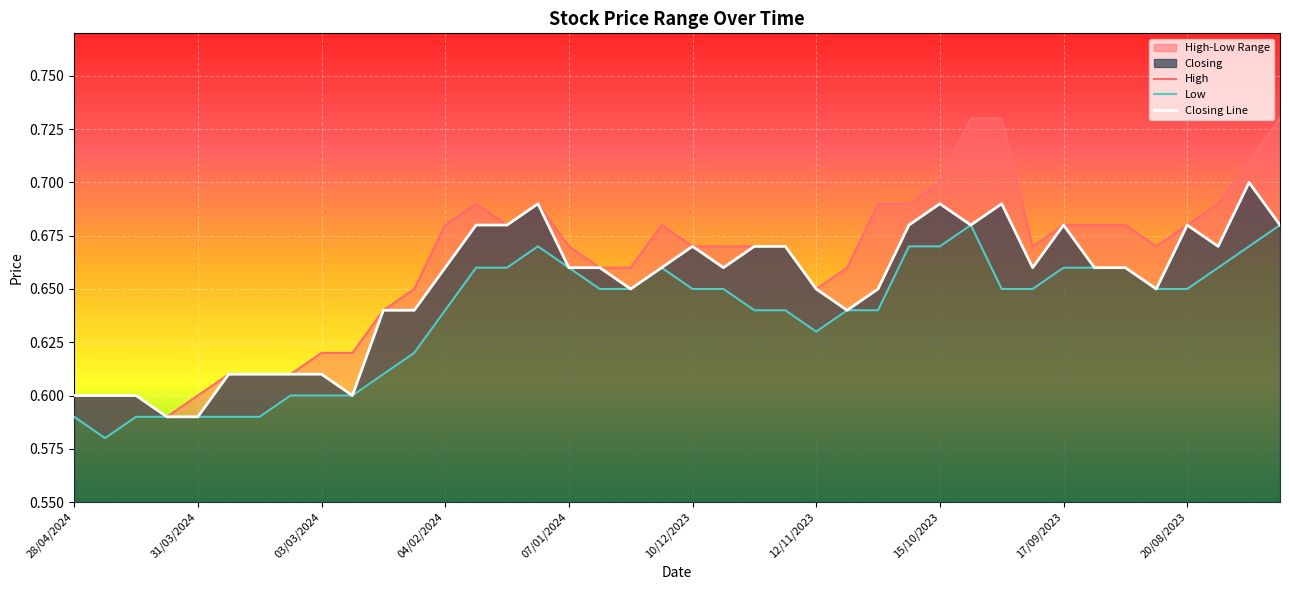

Is it true that Closing Line equals 1.2 at 20/08/2023?

False